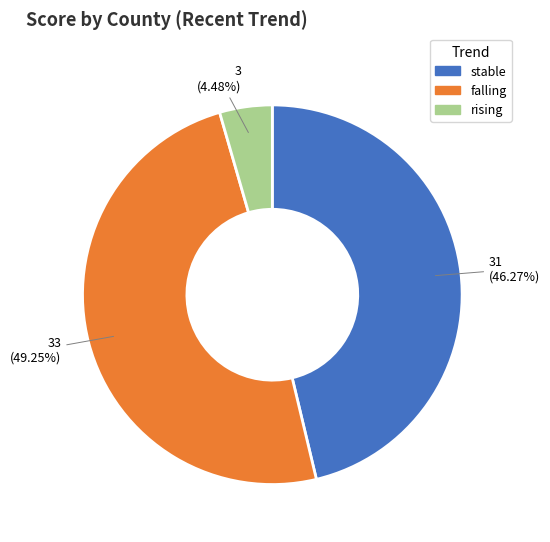

Is falling the majority of the pie?

No